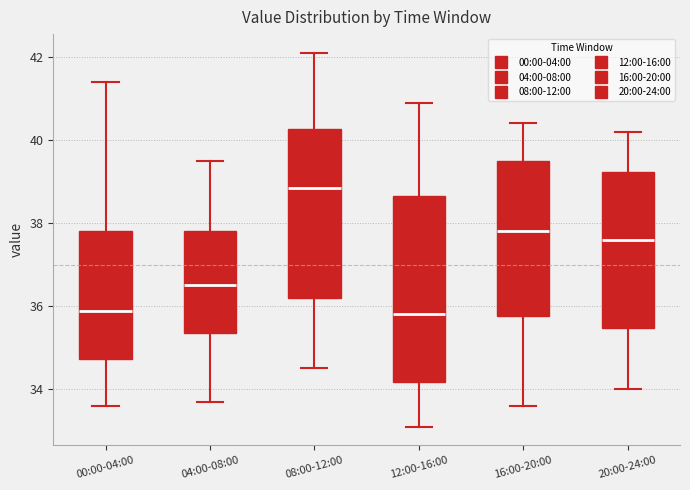

Reading left to right, transcribe this box plot: for each box, give where its median line is, the range the box spans, and where its two whiskers end, as read against the y-axis. The values are not printed on the chart, so give them approximately, as read against the axis.

00:00-04:00: median 35.8, box 34.8 to 37.8, whiskers 33.6 to 41.4
04:00-08:00: median 36.6, box 35.4 to 37.8, whiskers 33.8 to 39.6
08:00-12:00: median 38.8, box 36.2 to 40.2, whiskers 34.6 to 42.2
12:00-16:00: median 35.8, box 34.2 to 38.6, whiskers 33.2 to 41.0
16:00-20:00: median 37.8, box 35.8 to 39.6, whiskers 33.6 to 40.4
20:00-24:00: median 37.6, box 35.4 to 39.2, whiskers 34.0 to 40.2